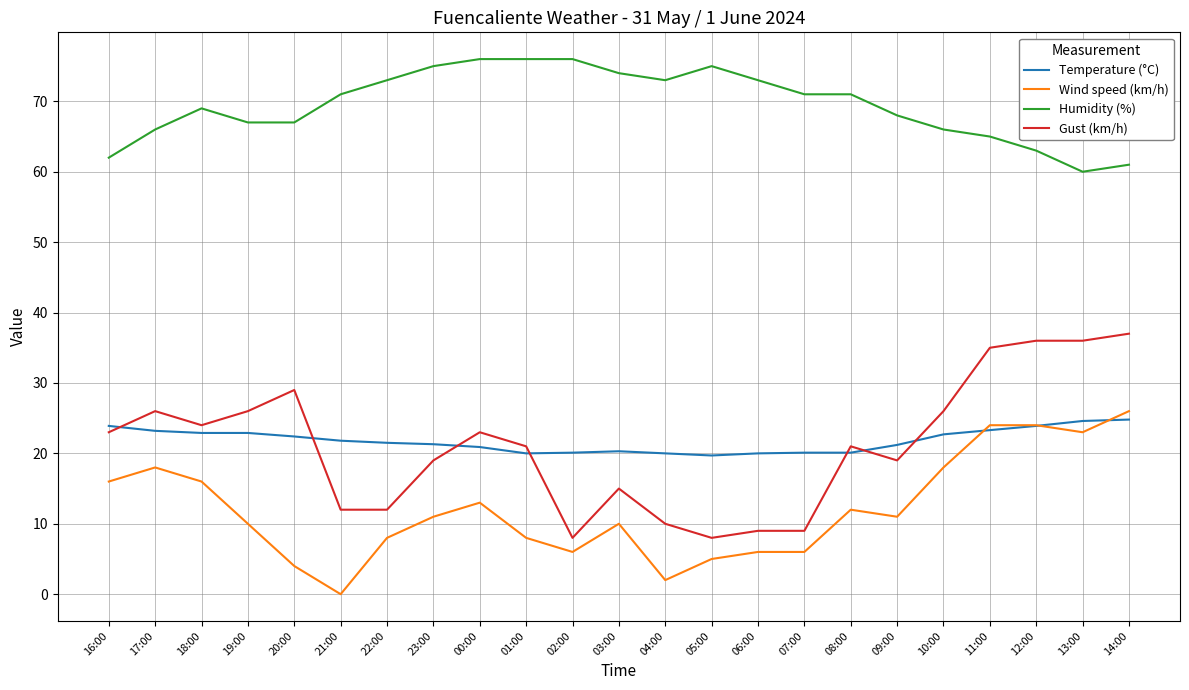

True or false: Temperature (°C) has a value of 8.4 at 18:00.

False